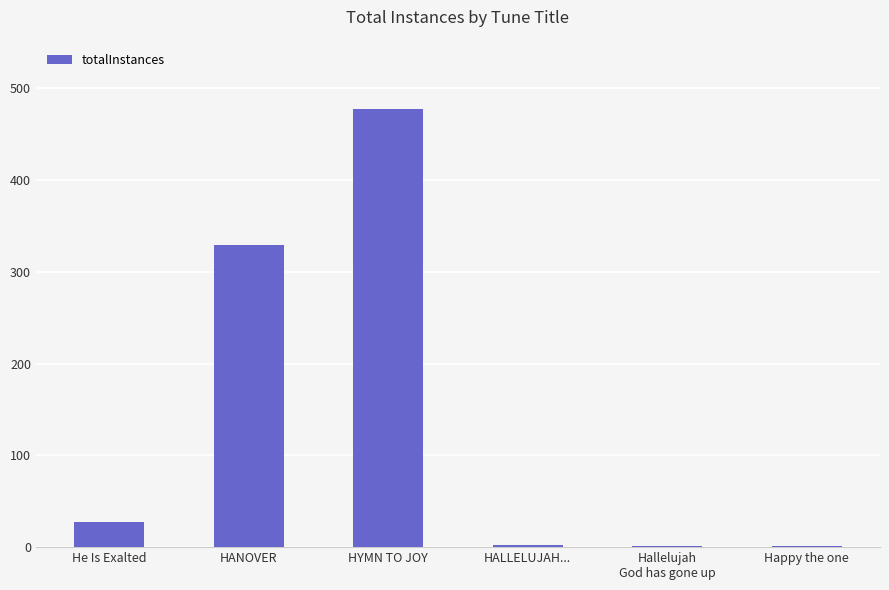

Which category has the highest value across all series?

HYMN TO JOY